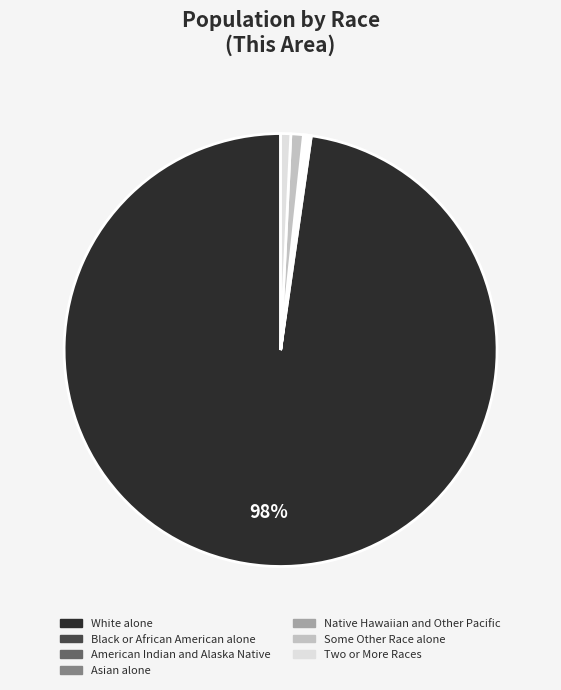

To the nearest percent, what is the difference between the largest and smallest slice percentages?

98%